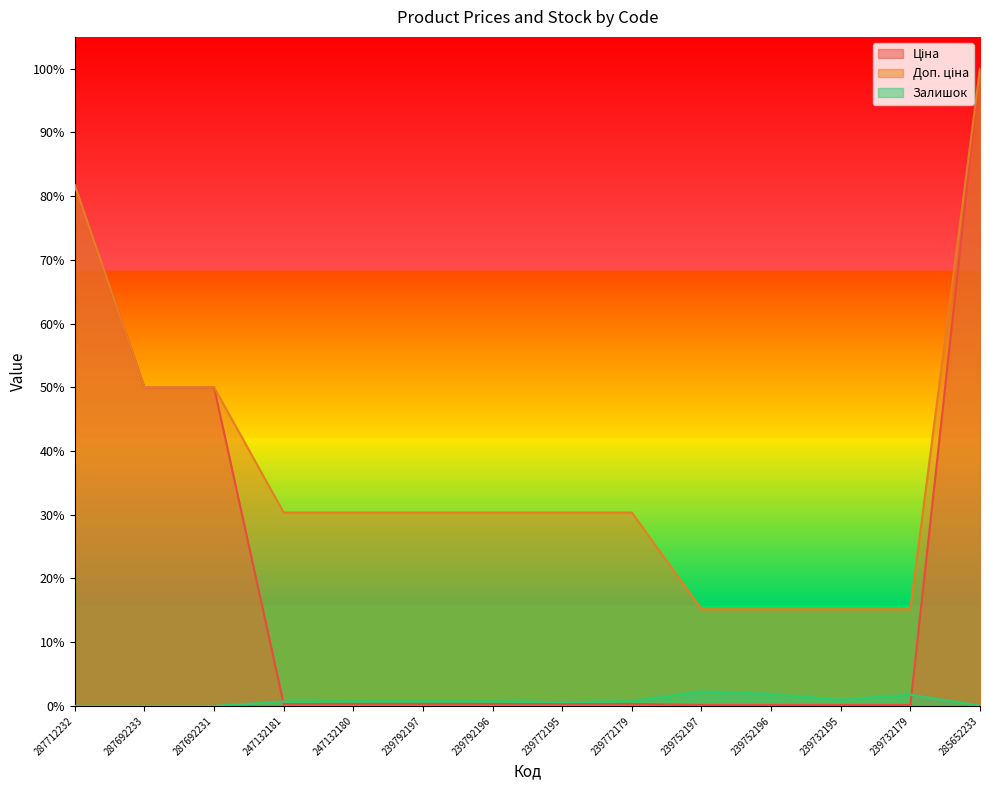

Rank the series by their maximum value, from highest to lowest.

Ціна, Доп. ціна, Залишок